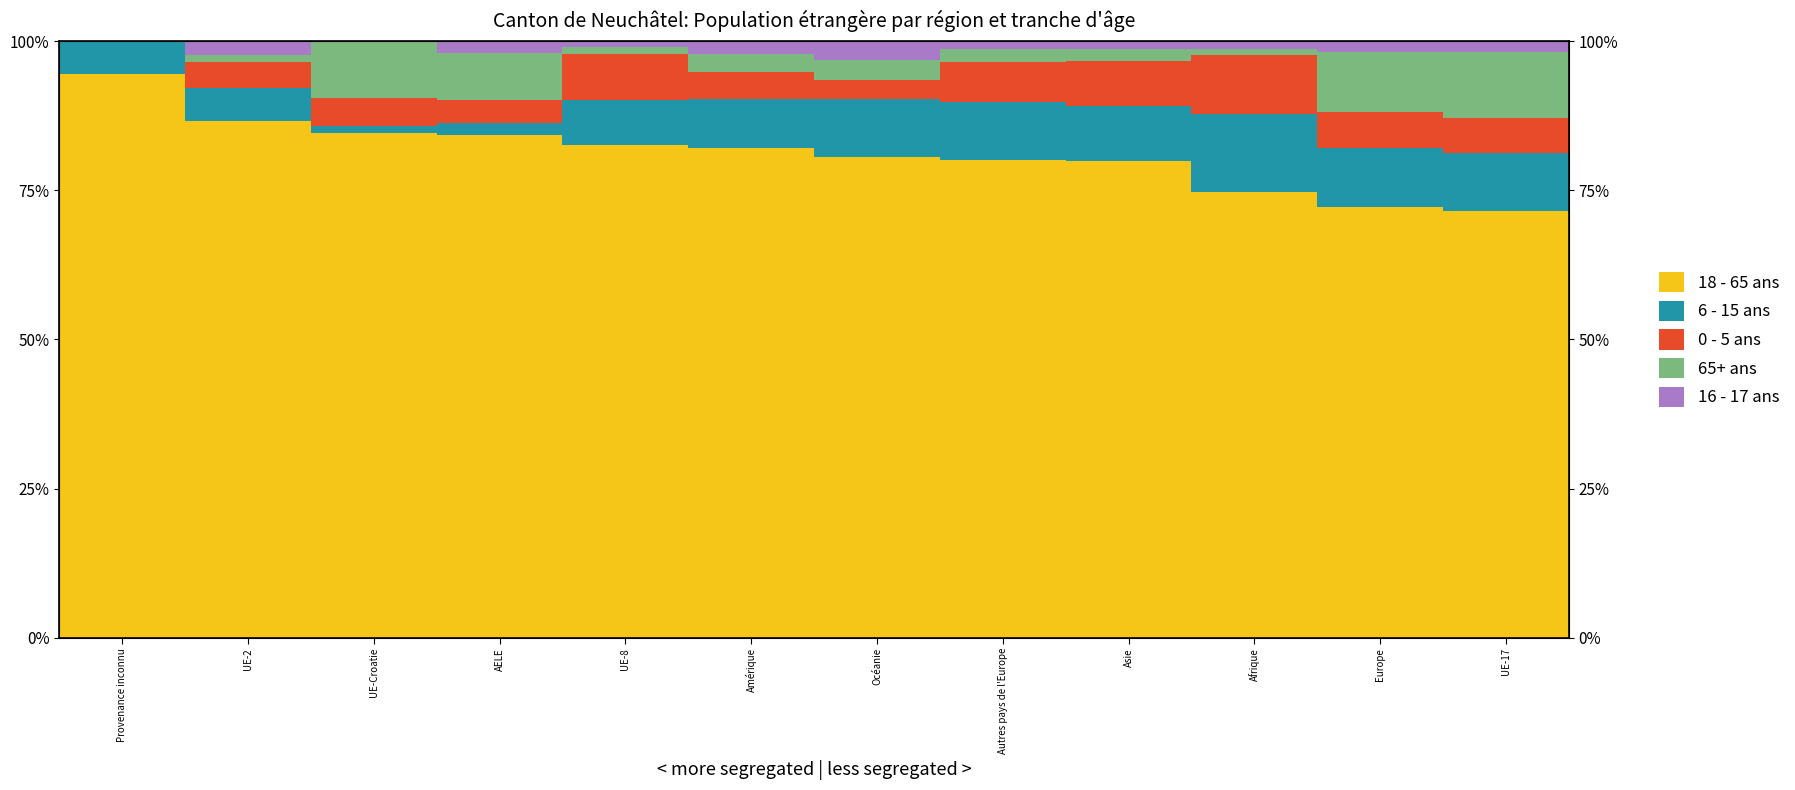

The 0 - 5 ans series shows 6.3 at Afrique. True or false?

False